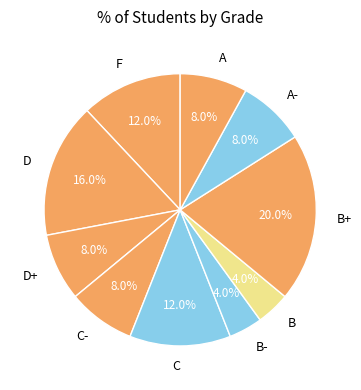

To the nearest percent, what portion does A- represent?

8%